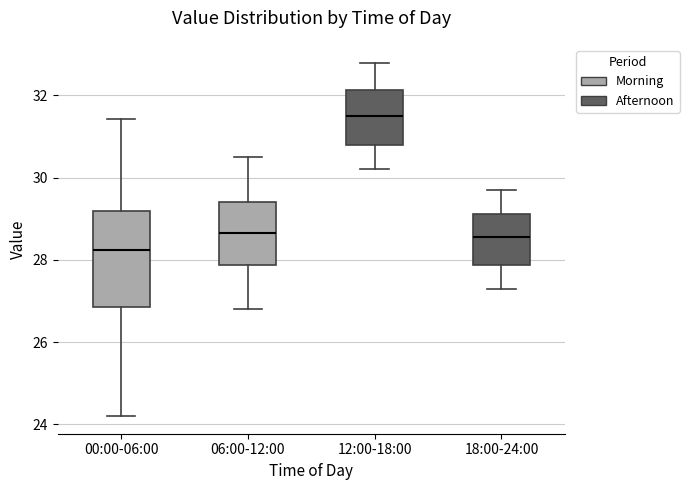

Comparing the boxes themselves (not the whiskers), which one is the tallest?

00:00-06:00